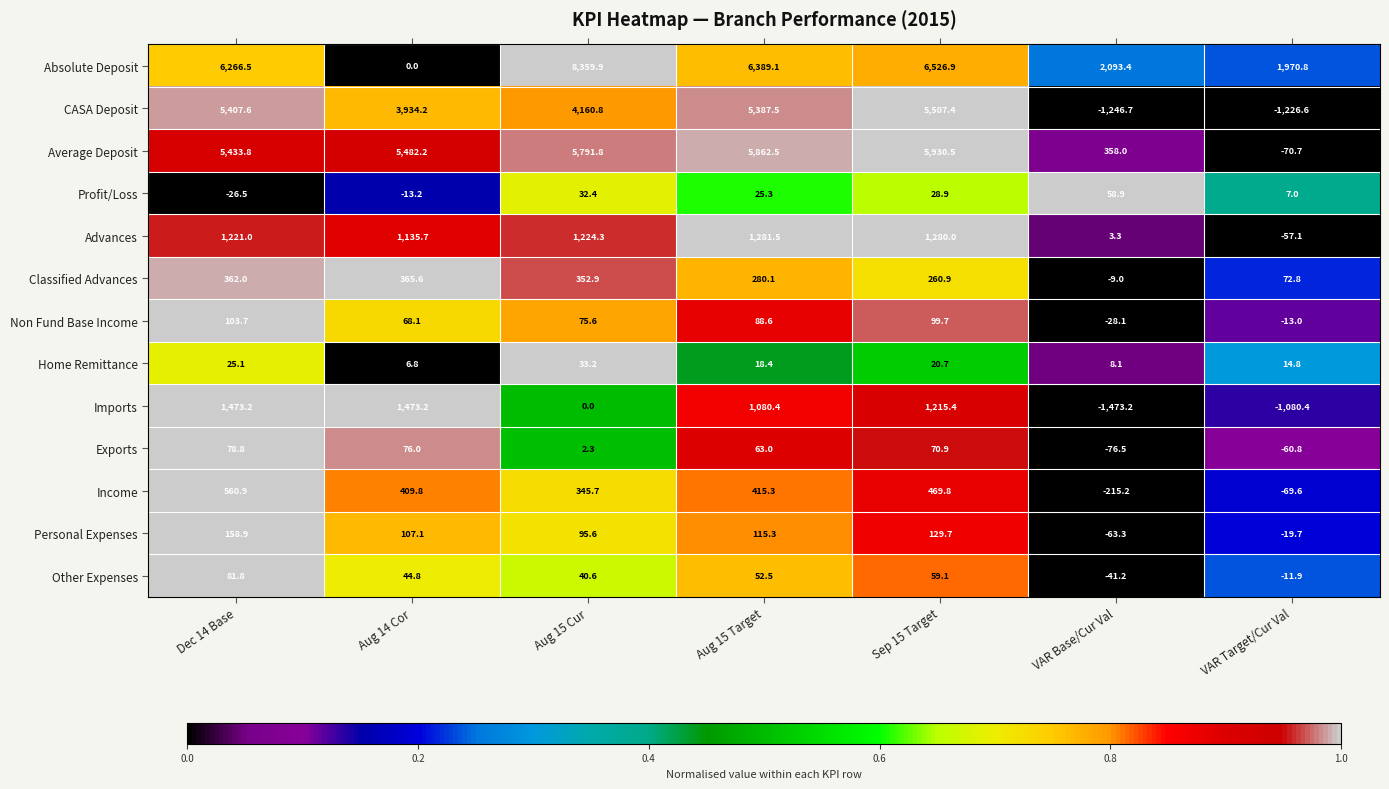

The value of Profit/Loss at VAR Target/Cur Val is 4.1. True or false?

False